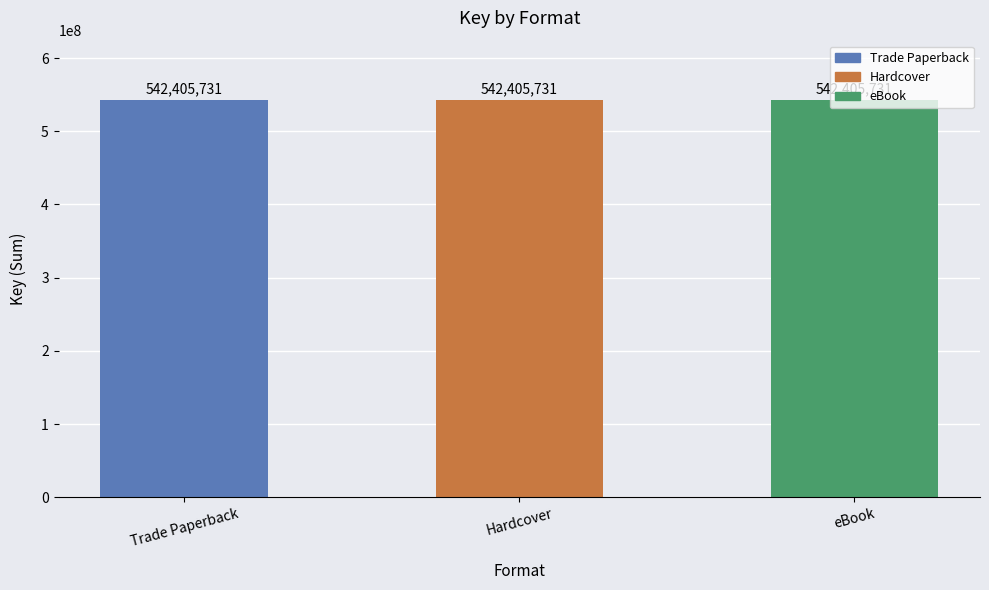

True or false: the data shows 162270683 at Hardcover.

False